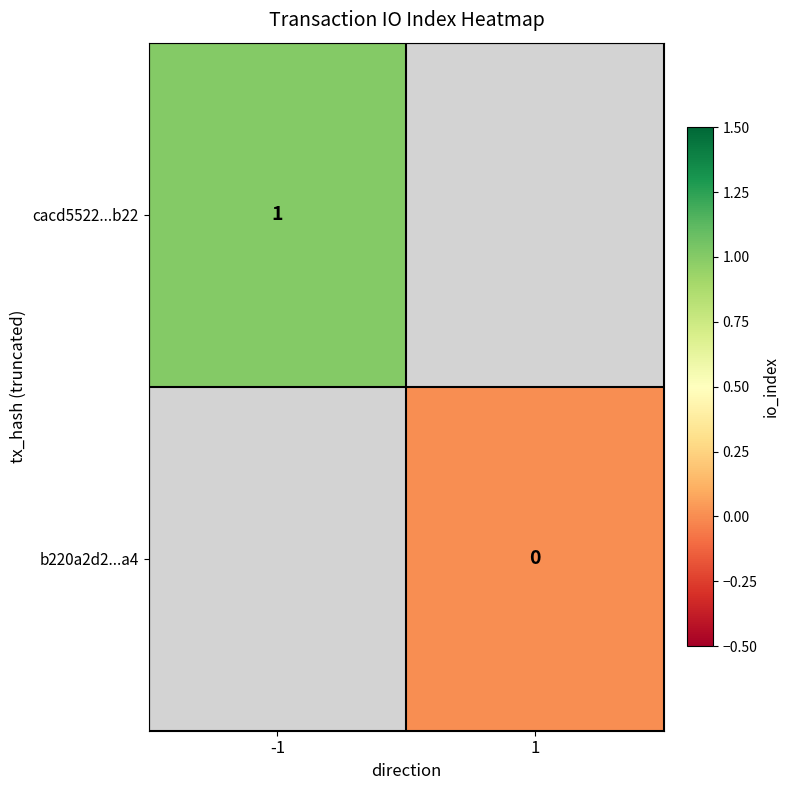

Is it true that cacd5522...b22 equals 1 at -1?

True